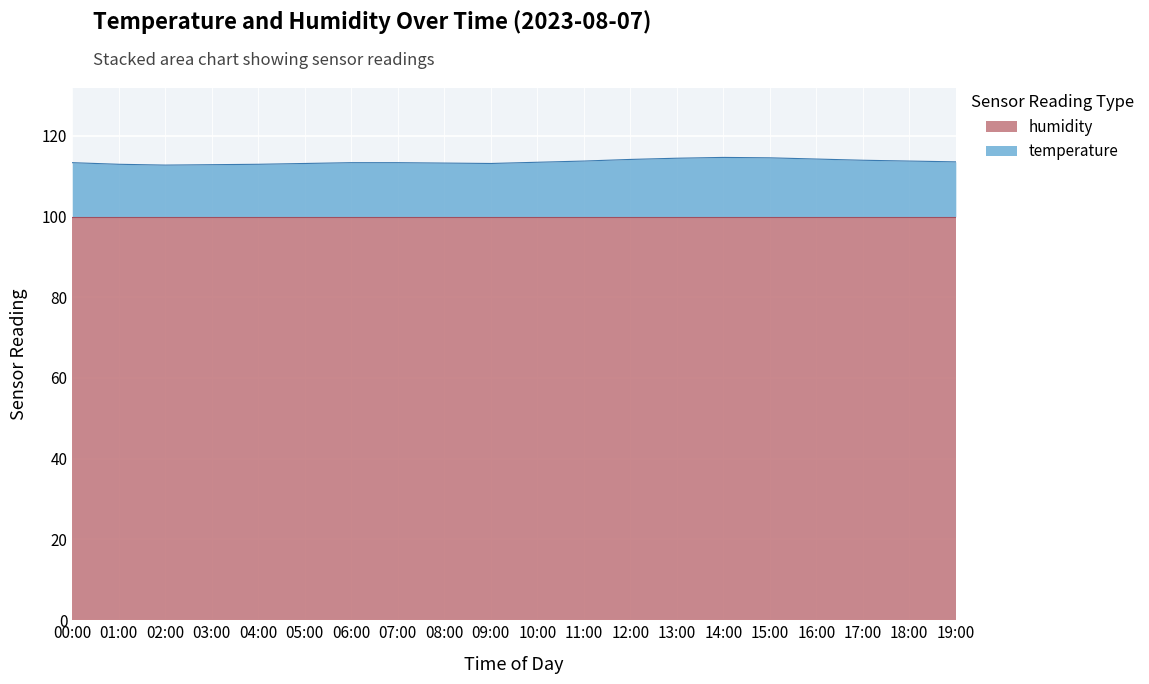

What is the greatest value displayed?

114.6